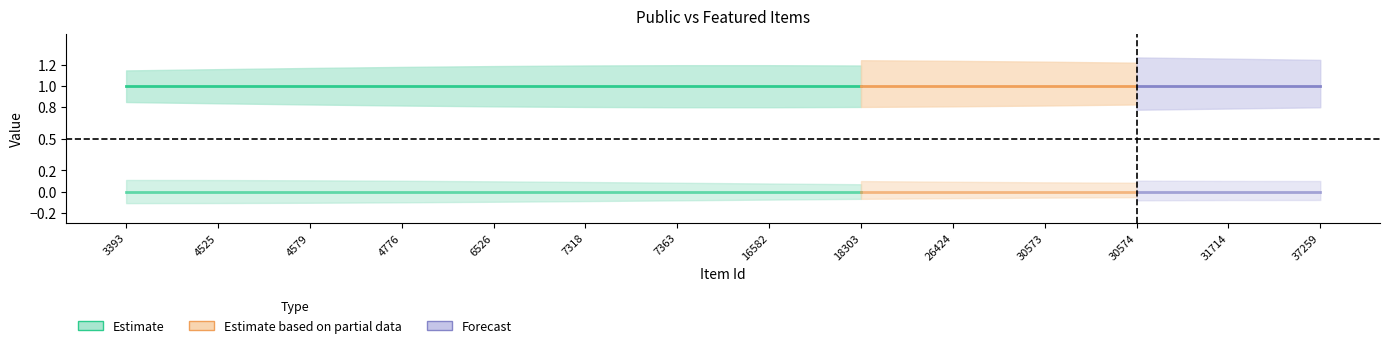

The value of public at 4776 is 1. True or false?

True